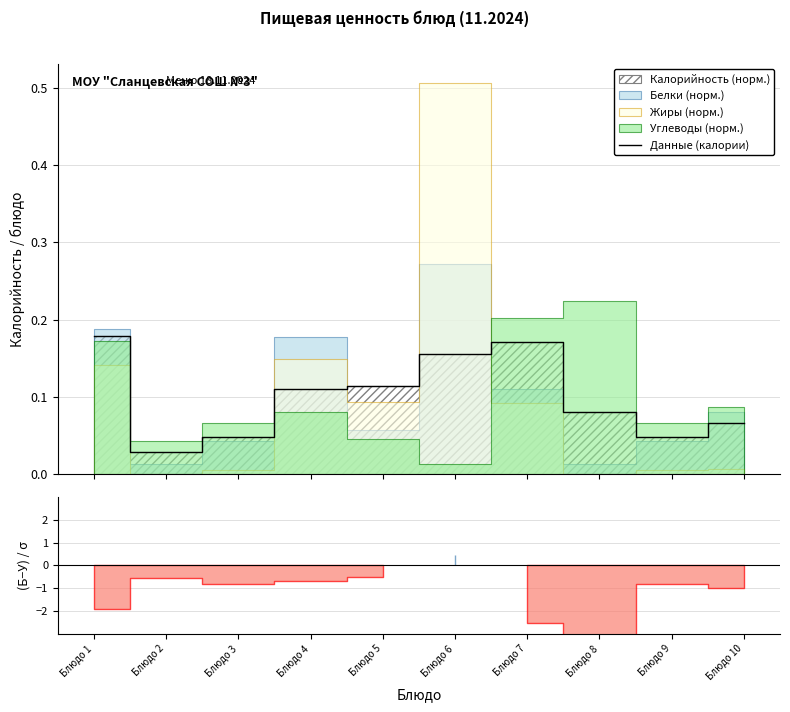

How many lines are shown in the chart?

1